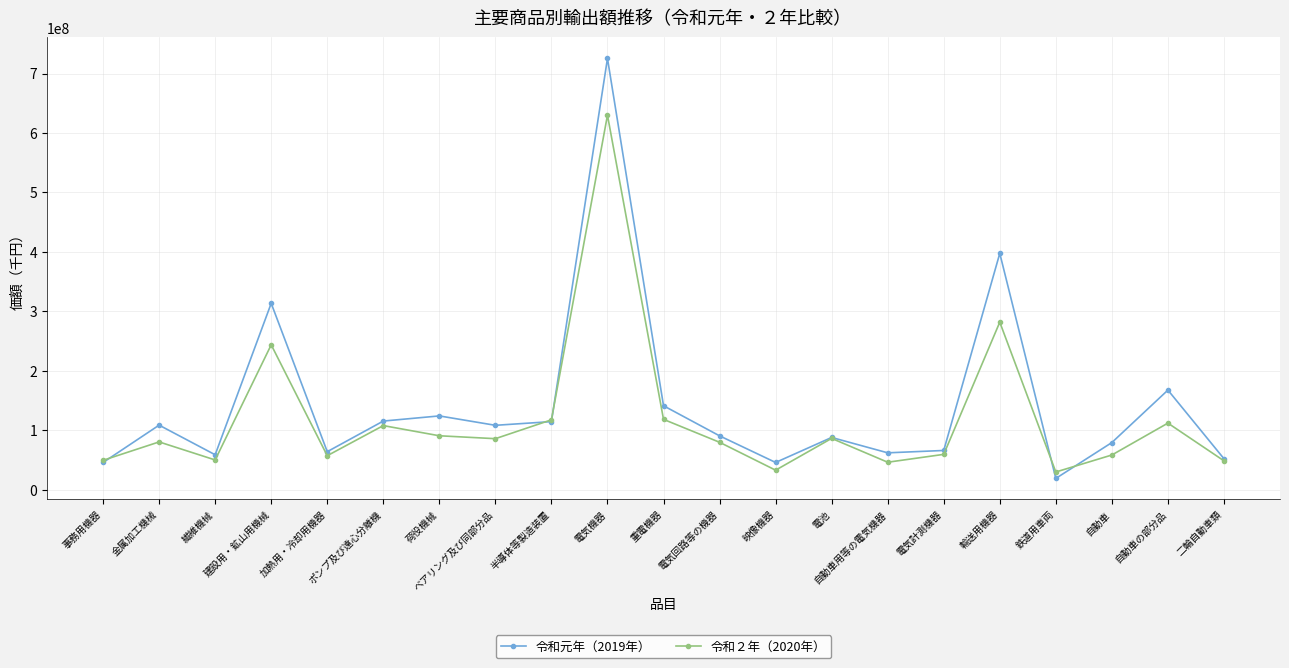

At which category is the sum across all series the highest?

電気機器